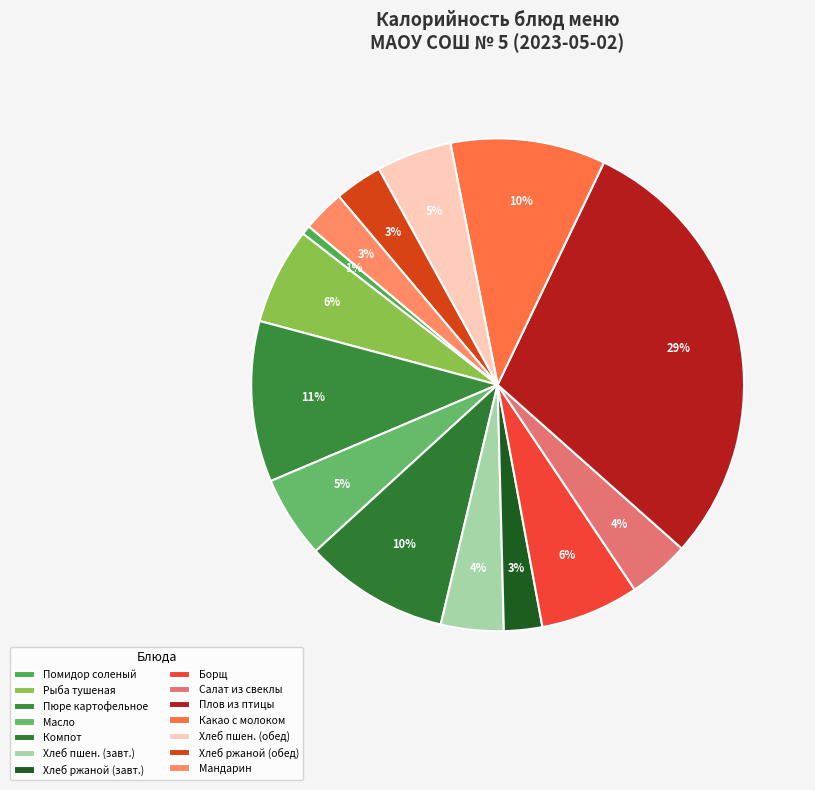

How many slices are in this pie chart?

14